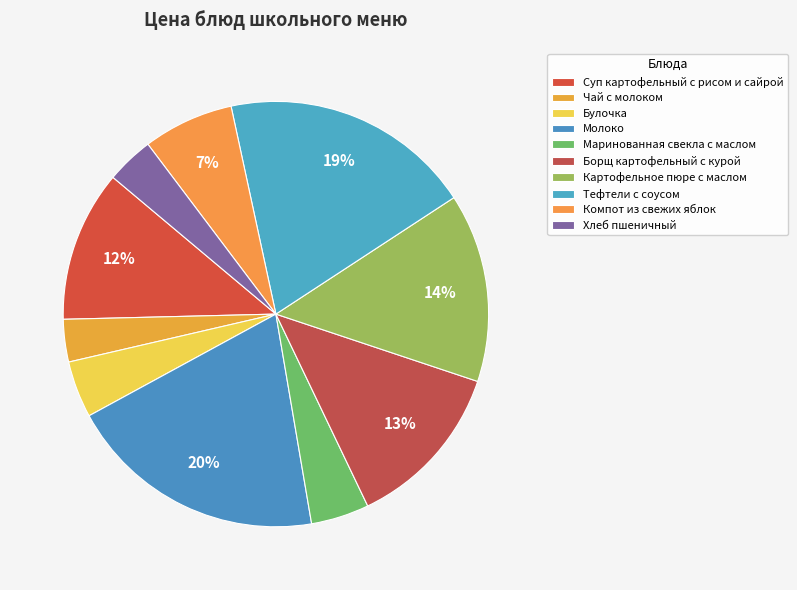

Count the number of slices in the pie.

10